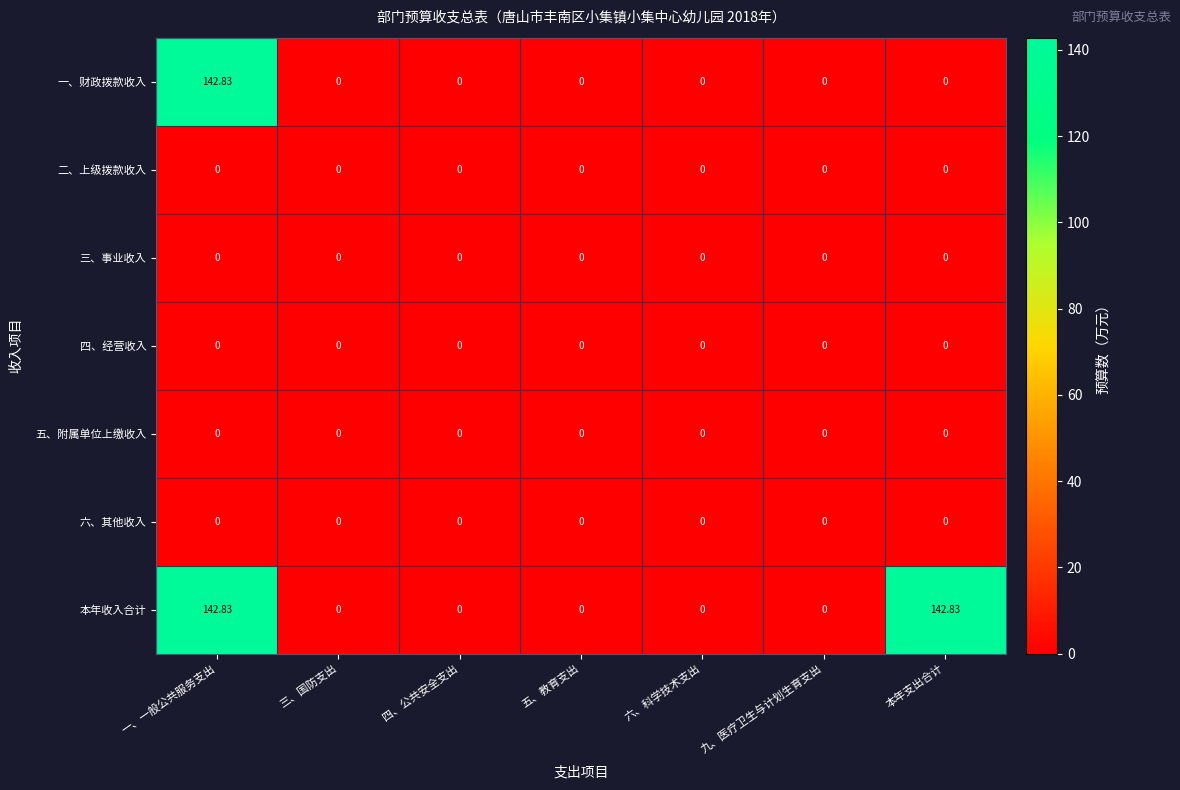

Between 五、教育支出 and 本年支出合计, which series saw the biggest shift?

本年收入合计